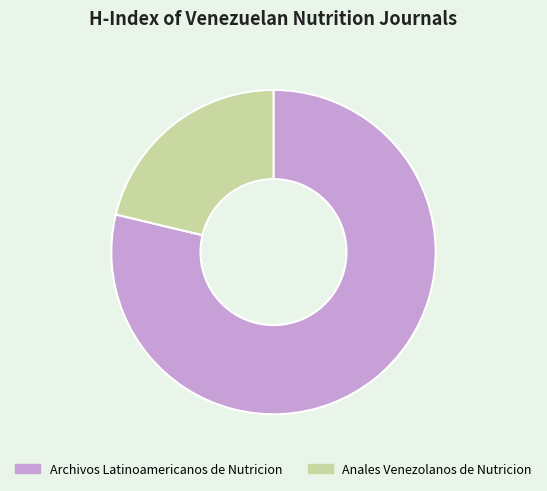

Count the number of slices in the pie.

2